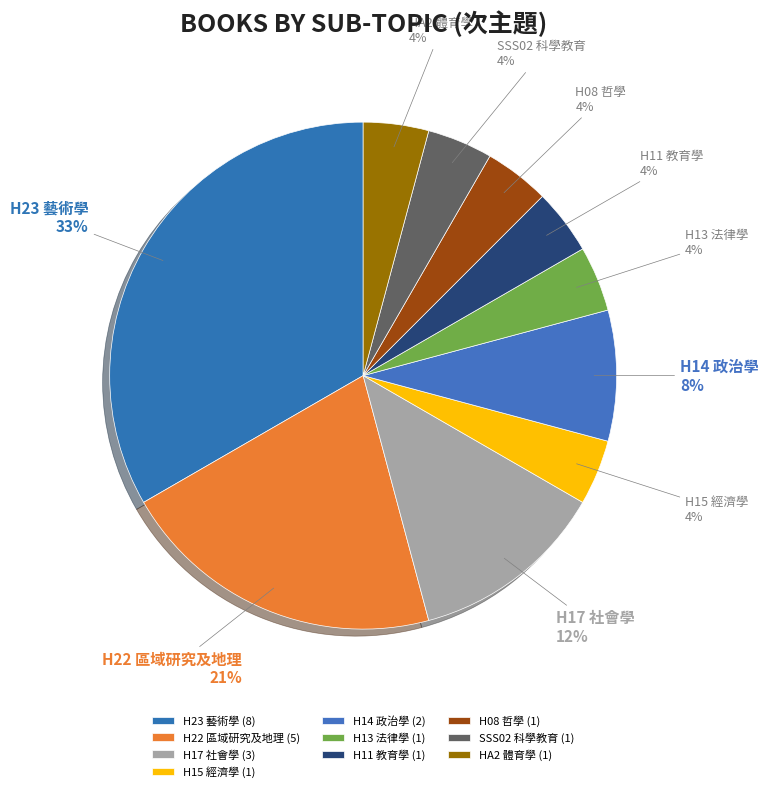

The H22 區域研究及地理 slice represents 33% of the pie. True or false?

False